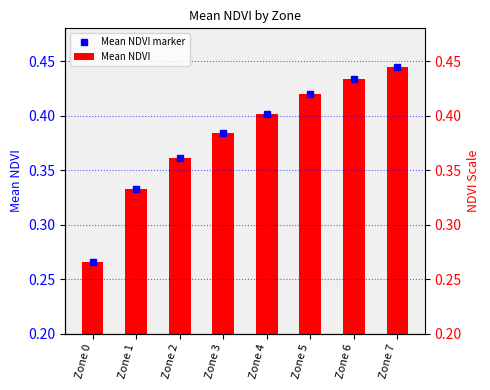

List the labels in order of value, largest first.

Zone 7, Zone 6, Zone 5, Zone 4, Zone 3, Zone 2, Zone 1, Zone 0